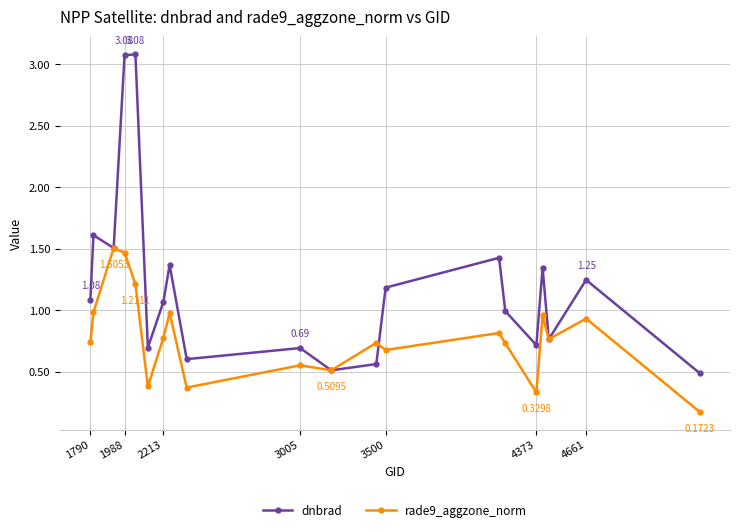

Which series has the largest total across all categories?

dnbrad